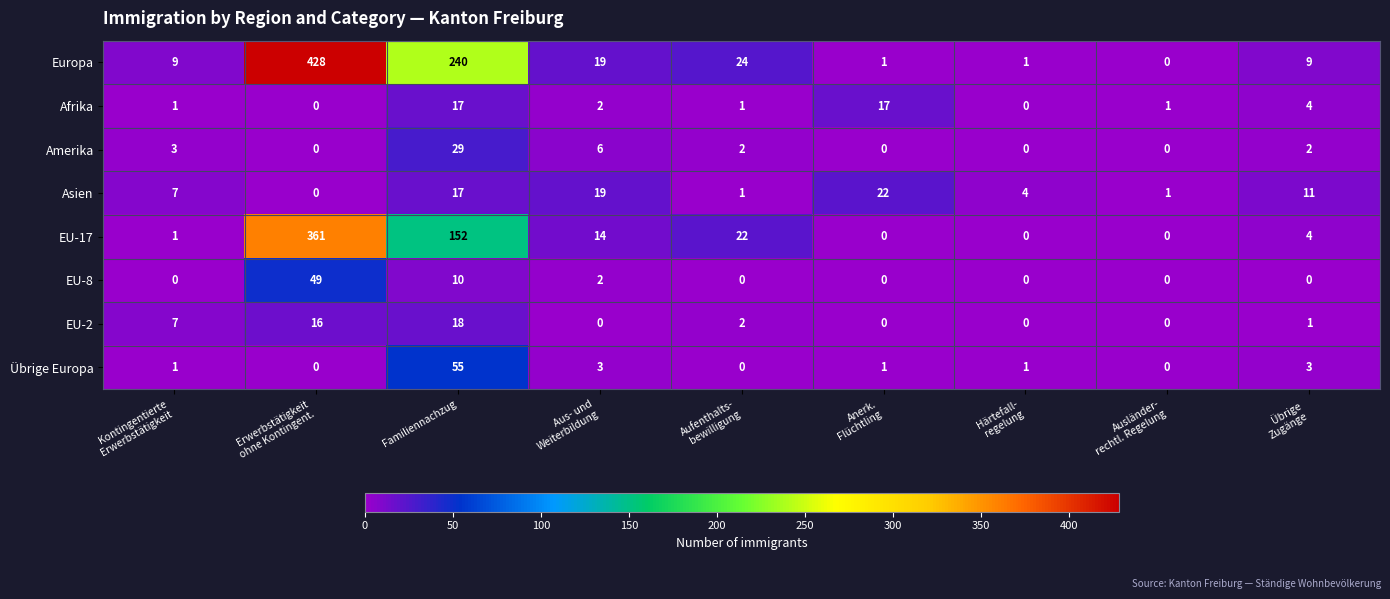

Which series has the largest total across all categories?

Europa